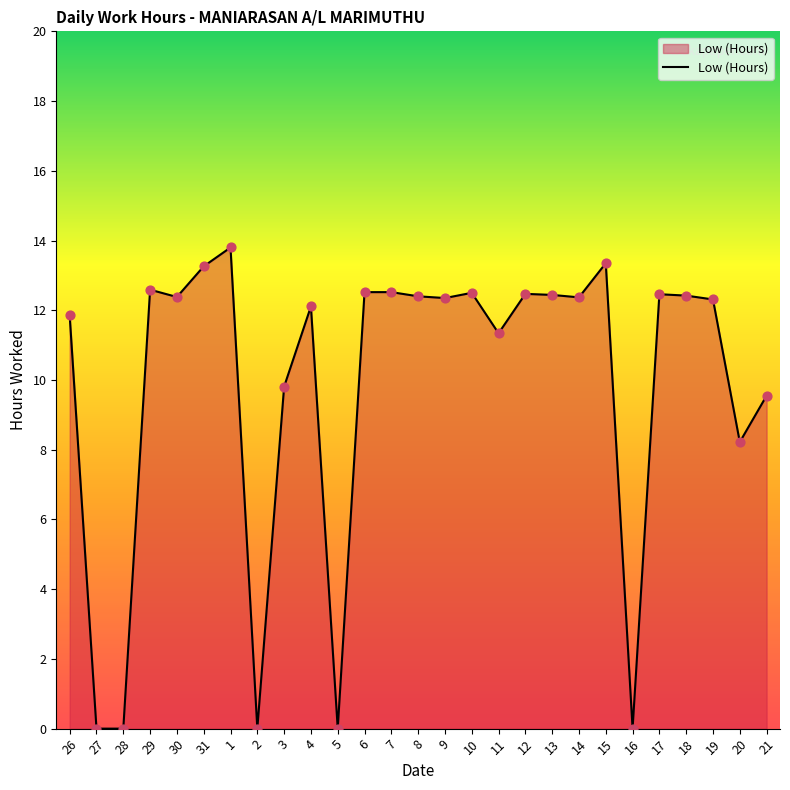

What is the ratio of the value at 6 to the value at 7?

1.0